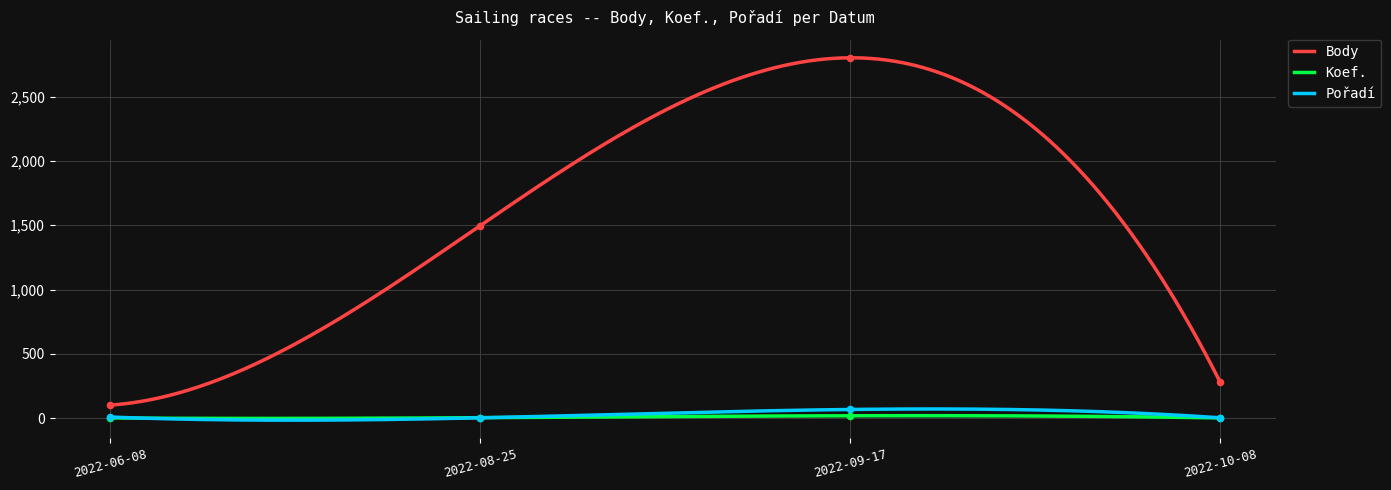

Which series has the largest total across all categories?

Body